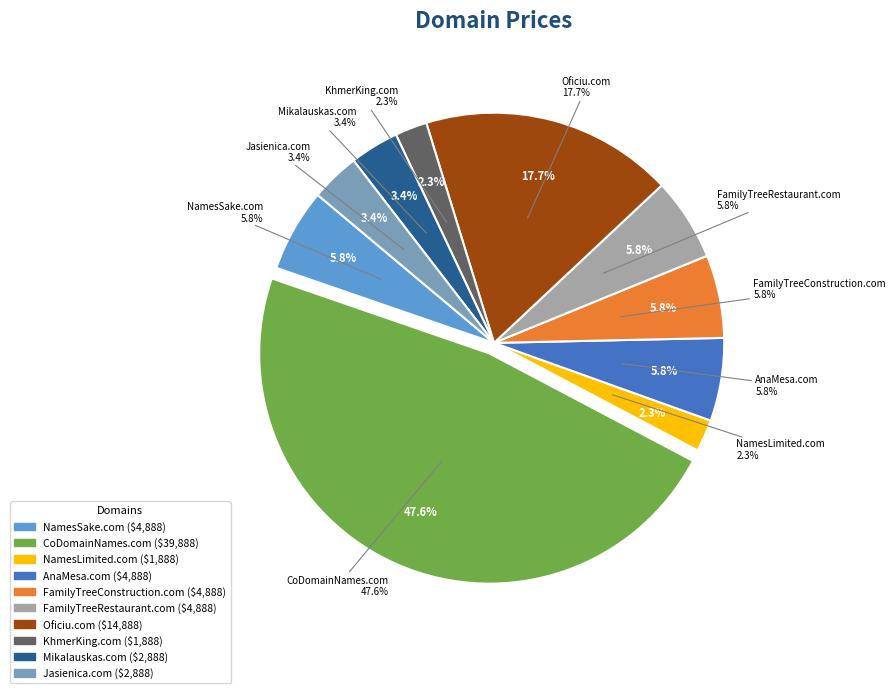

To the nearest percent, what portion does Oficiu.com represent?

18%